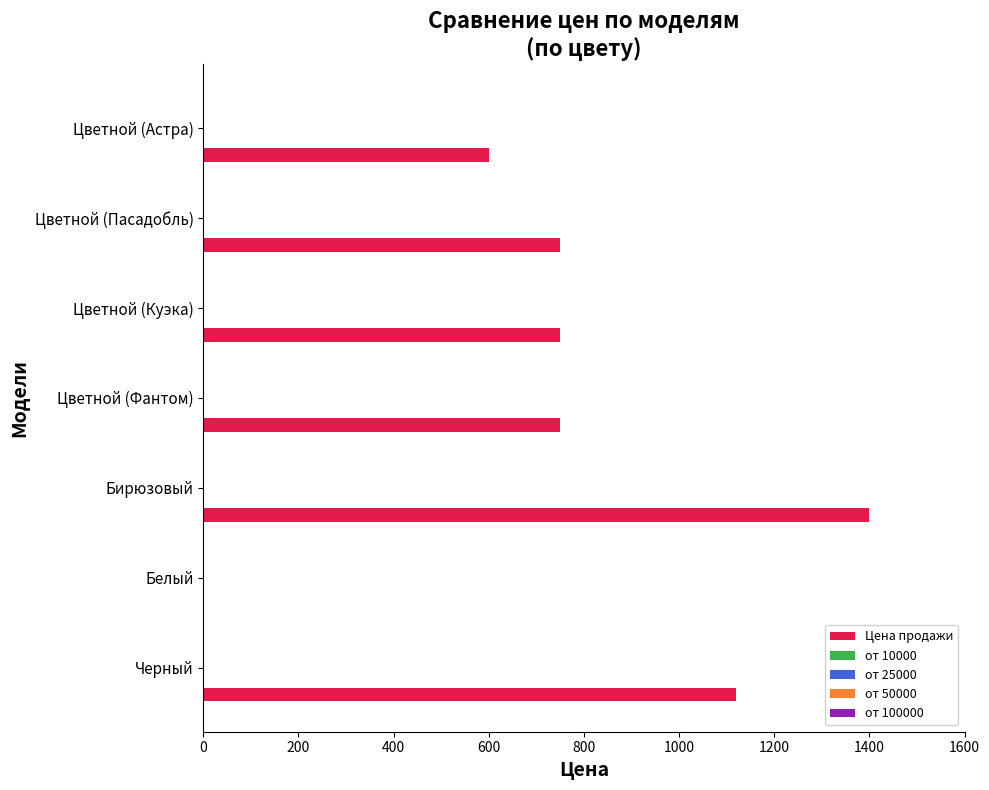

What is the sum of all values?

5370